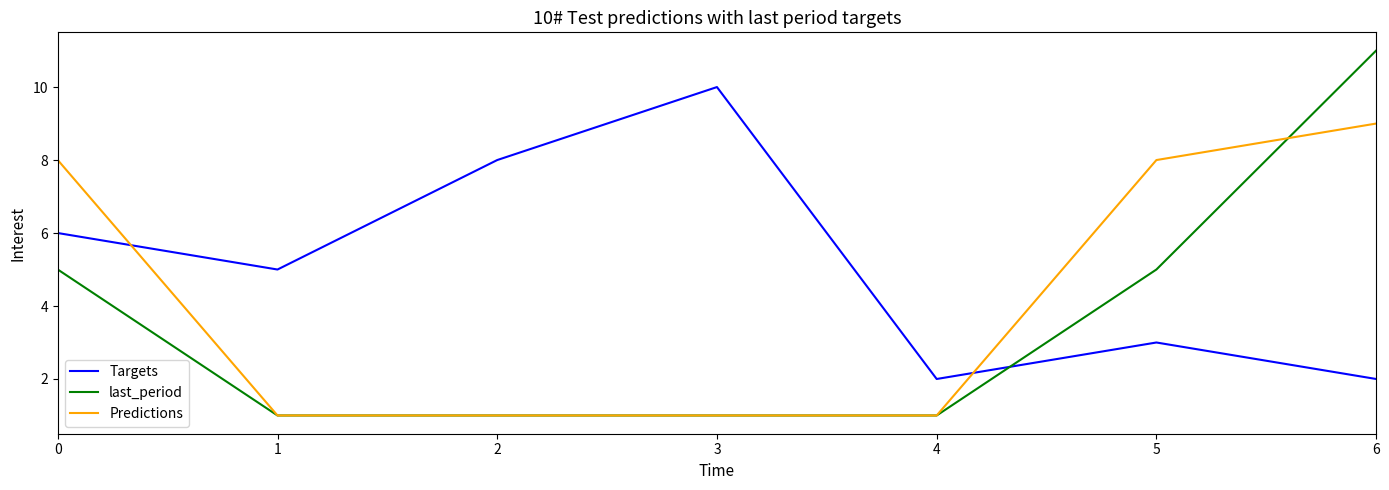

The value of last_period at 6 is 3. True or false?

False